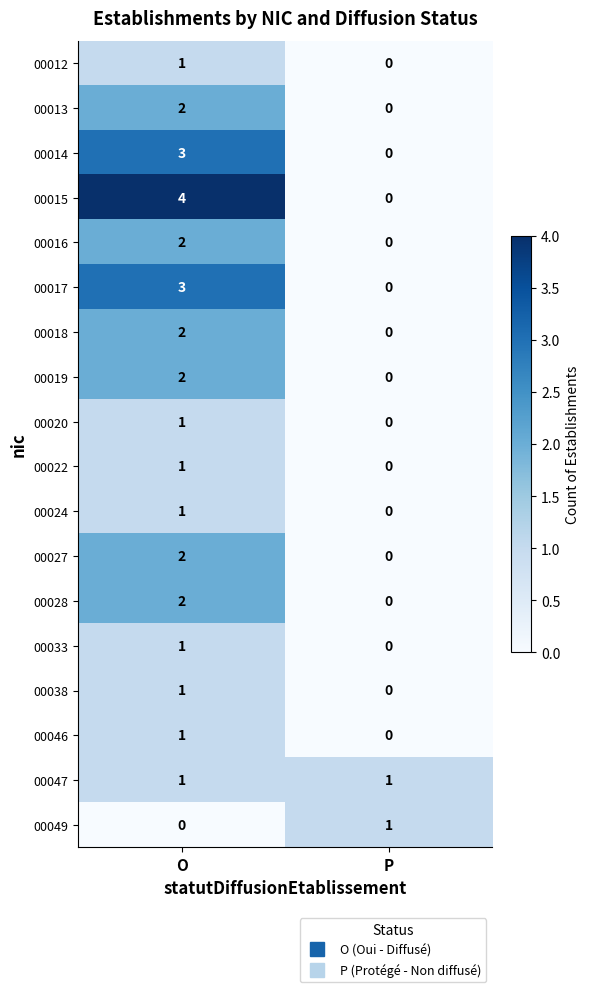

Rank the categories by 00015 value from lowest to highest.

P, O